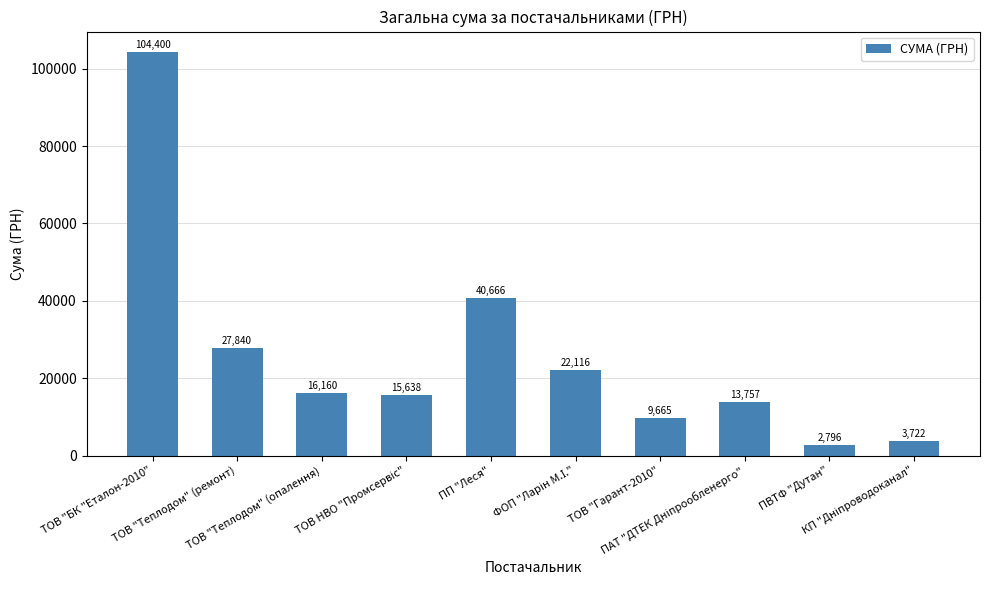

What is the difference between the maximum and minimum values?

101604.0